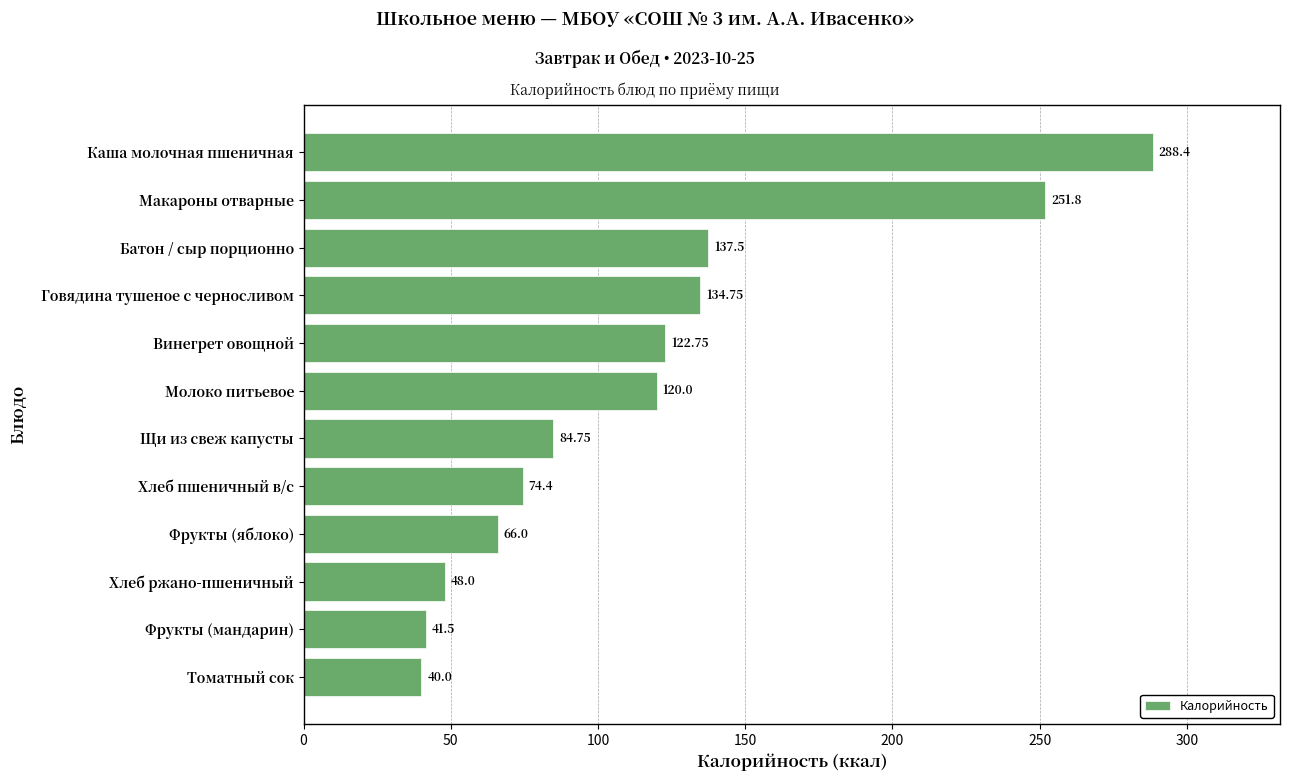

List the labels in order of value, largest first.

Каша молочная пшеничная, Макароны отварные, Батон / сыр порционно, Говядина тушеное с черносливом, Винегрет овощной, Молоко питьевое, Щи из свеж капусты, Хлеб пшеничный в/с, Фрукты (яблоко), Хлеб ржано-пшеничный, Фрукты (мандарин), Томатный сок